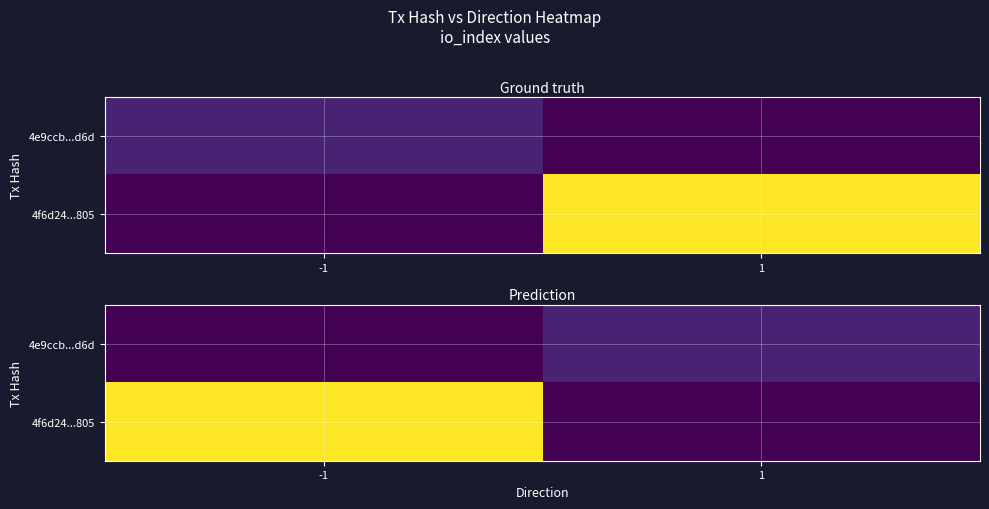

At which category is the sum across all series the highest?

-1